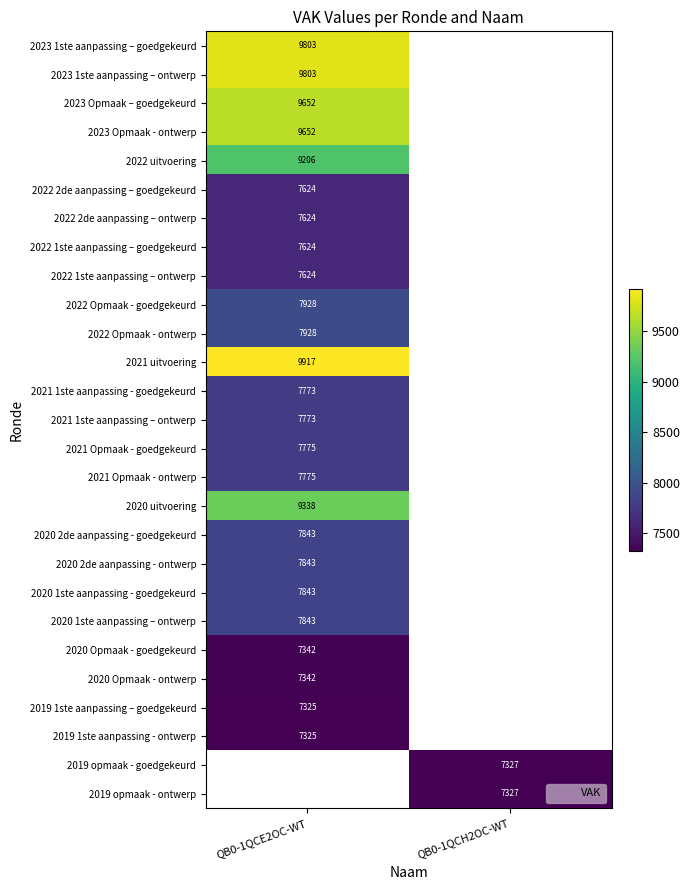

The value of 2020 2de aanpassing - goedgekeurd at QB0-1QCE2OC-WT is 2391.7. True or false?

False